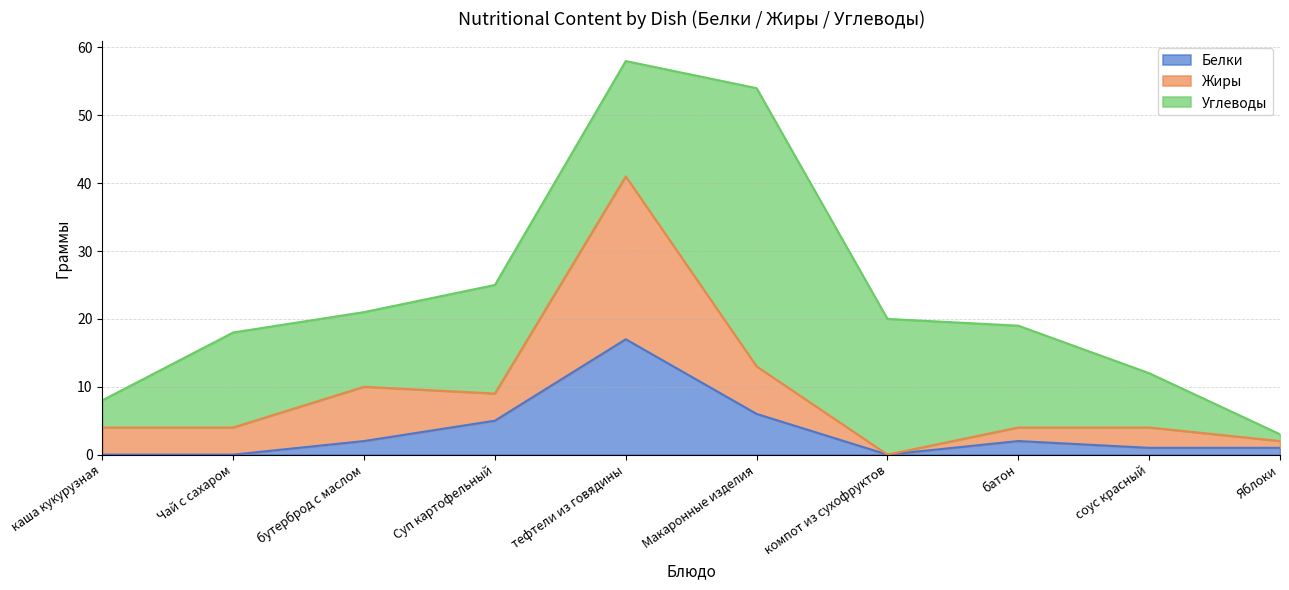

At which label does Белки reach its peak?

тефтели из говядины